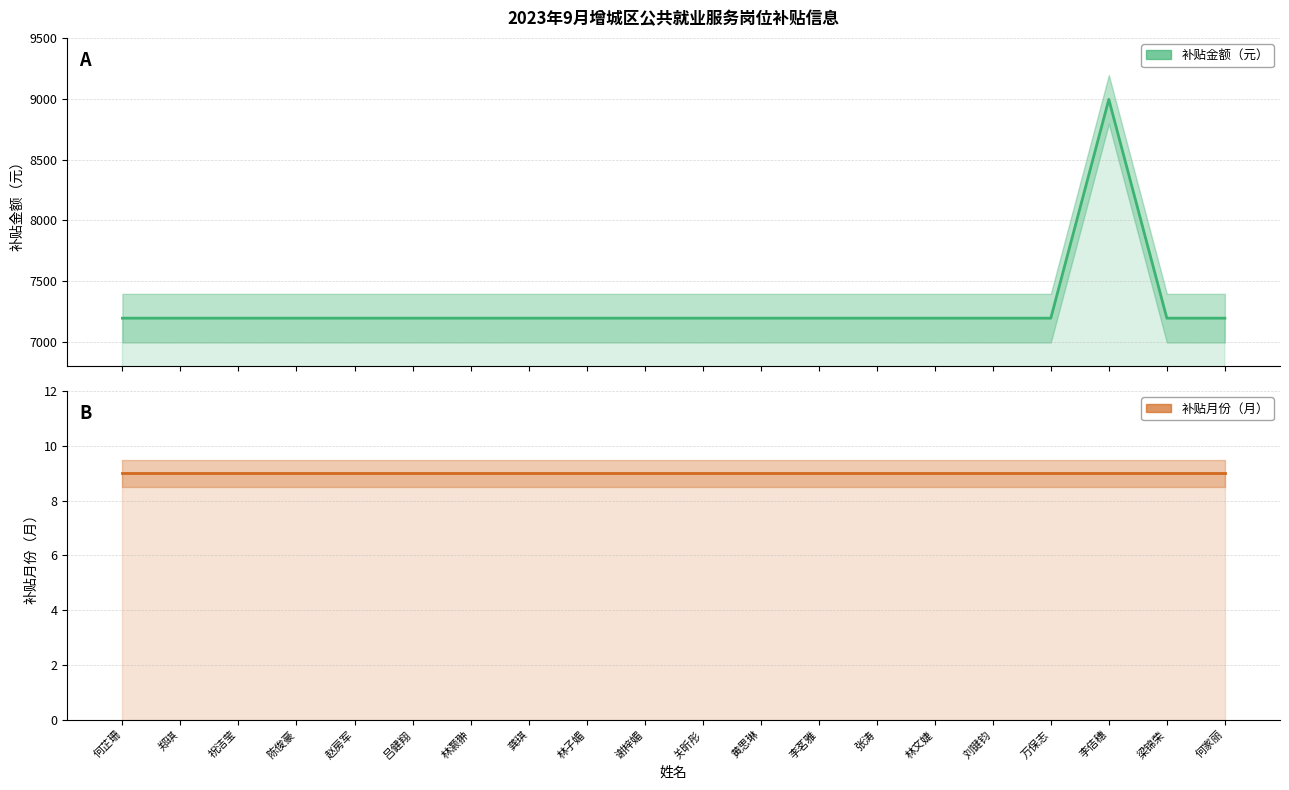

Is it true that 补贴月份（月） equals 15.5 at 赵房军?

False